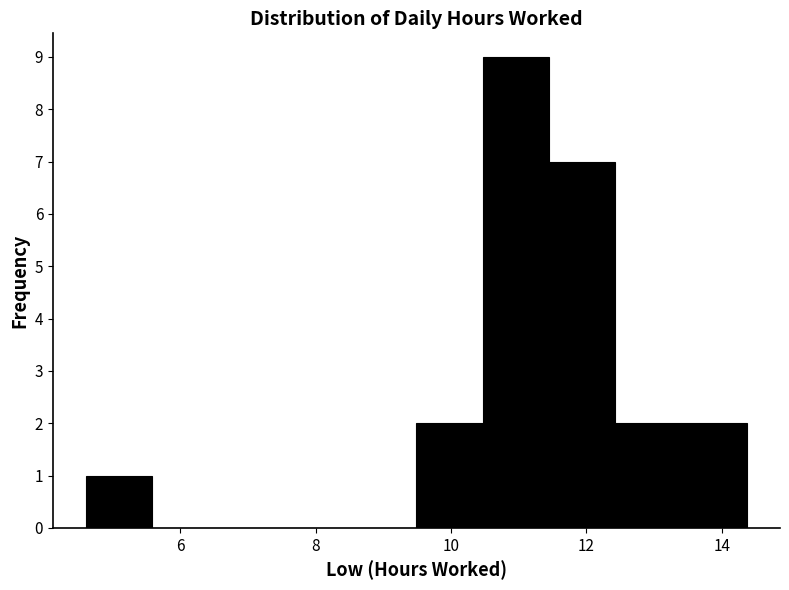

Reading left to right, transcribe this chart: for each bar, give the range it covers on the x-axis and its height. Neither the bar edges nor the heights are printed on the chart, so give them approximately, as read against the axes.

4.6 to 5.6: 1
5.6 to 6.6: 0
6.6 to 7.6: 0
7.6 to 8.6: 0
8.6 to 9.4: 0
9.4 to 10.4: 2
10.4 to 11.4: 9
11.4 to 12.4: 7
12.4 to 13.4: 2
13.4 to 14.4: 2